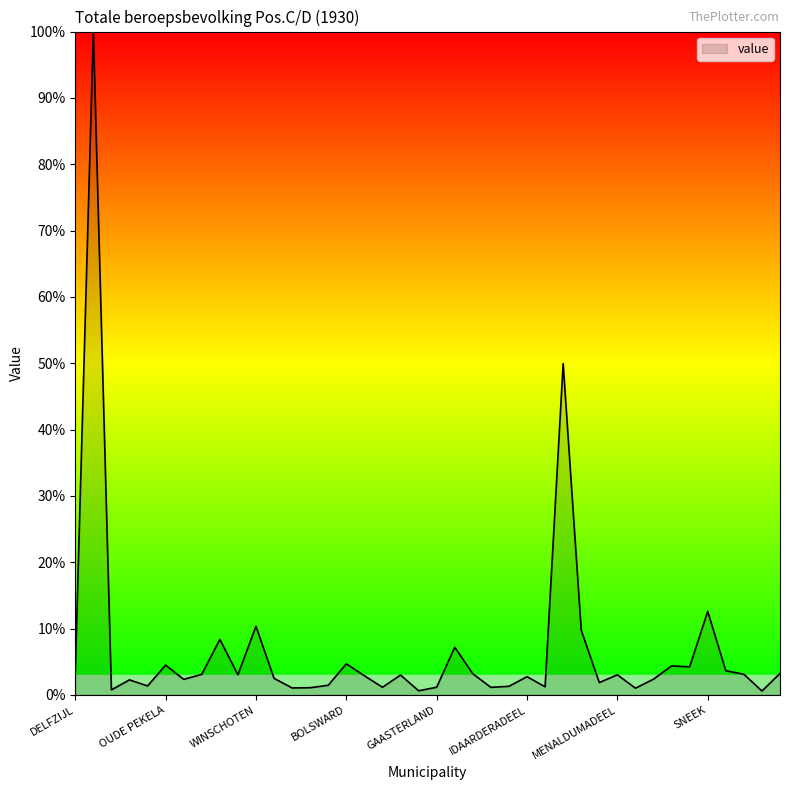

How many distinct data groups are displayed?

1